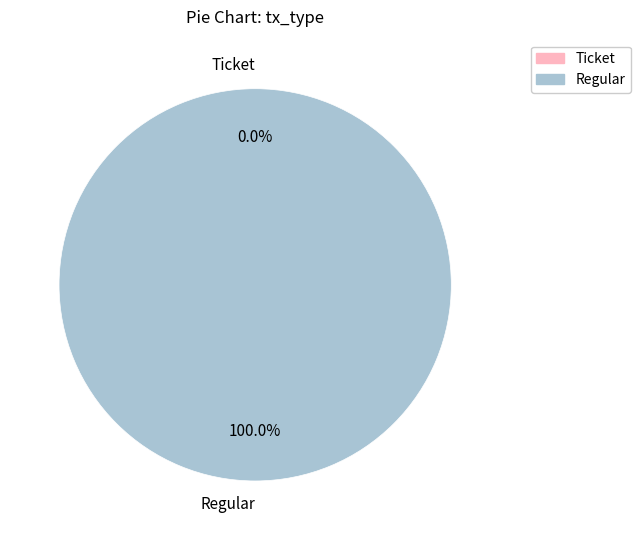

What is the majority slice?

Regular